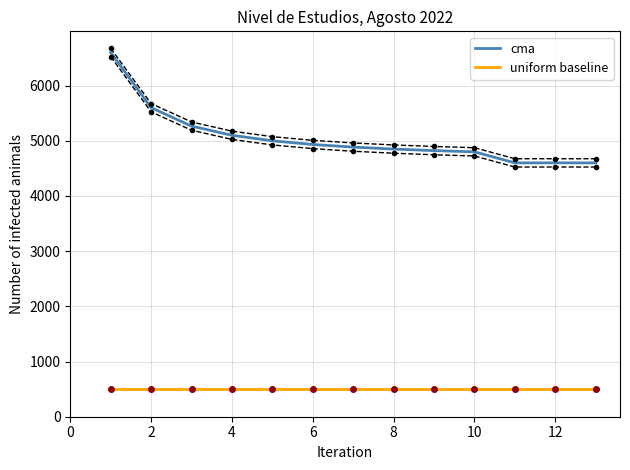

Which series has the widest spread of values?

cma